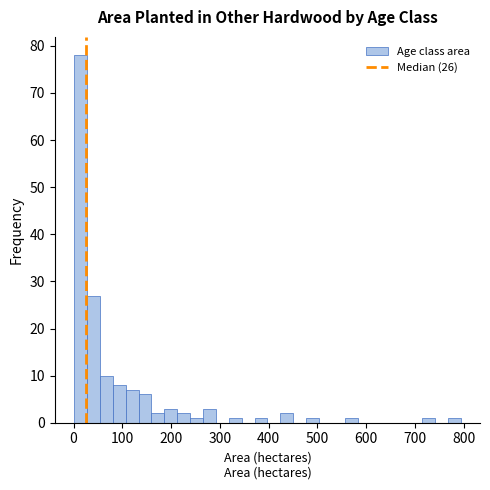

Around what value on the x-axis is the tallest bar? Give the approximate position of its centre, as read against the axis.

10